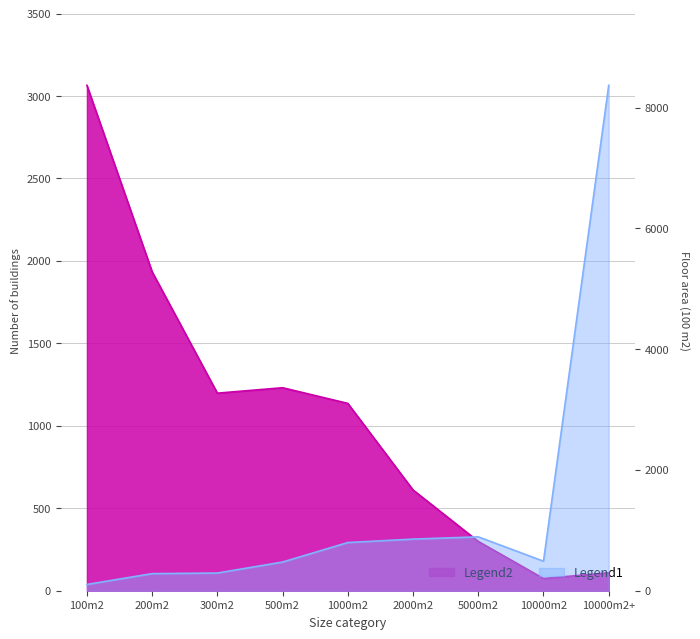

True or false: Legend2 has more than 0 interior local peaks.

True